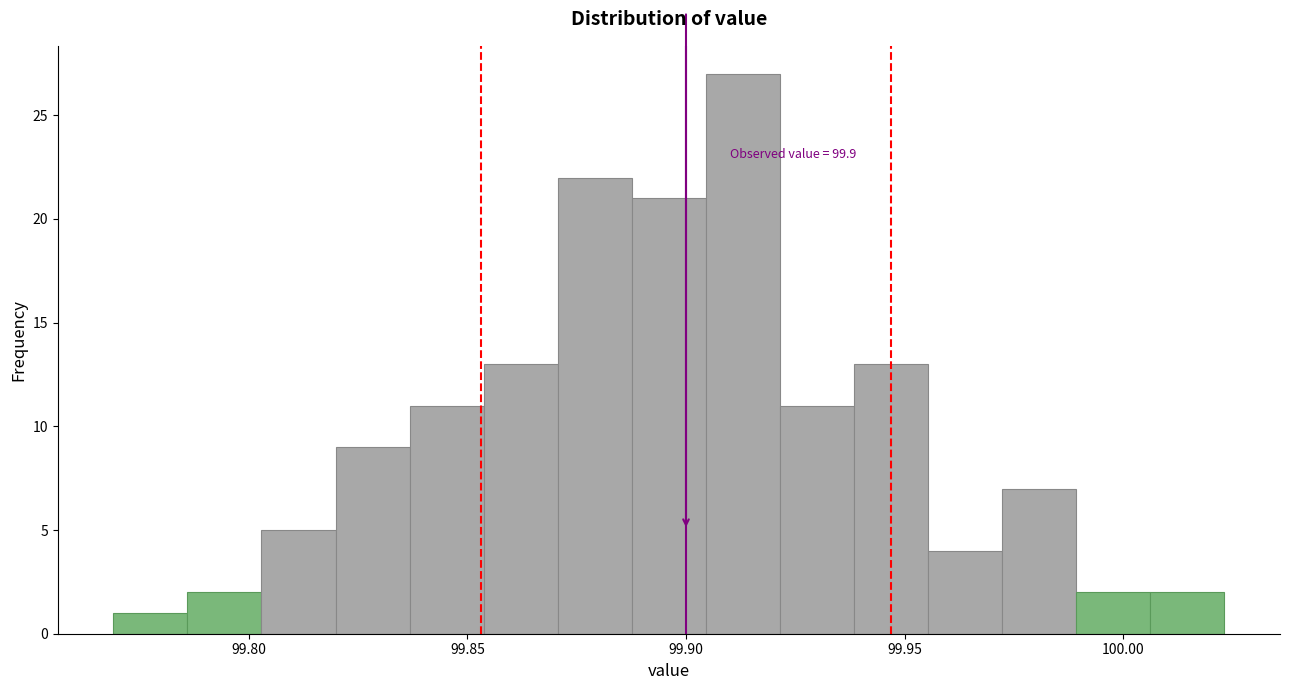

Read against the x-axis, roughly where is the centre of the tallest bar?

99.915